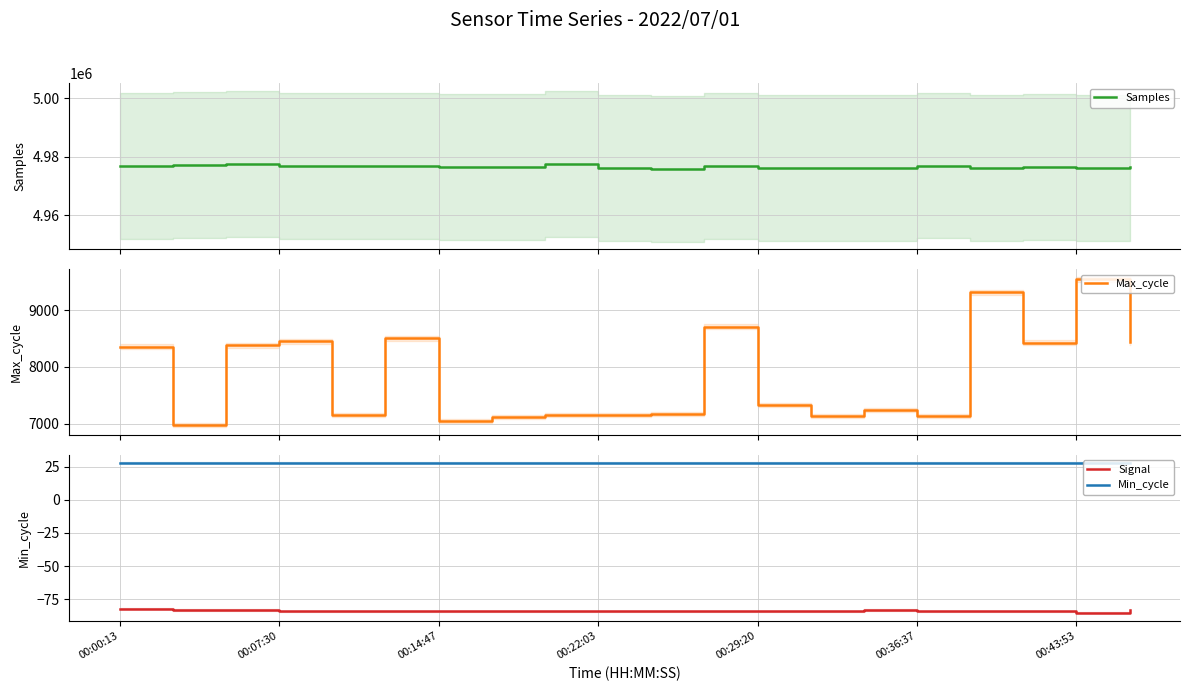

How many values in the Max_cycle series are below 7327?

10